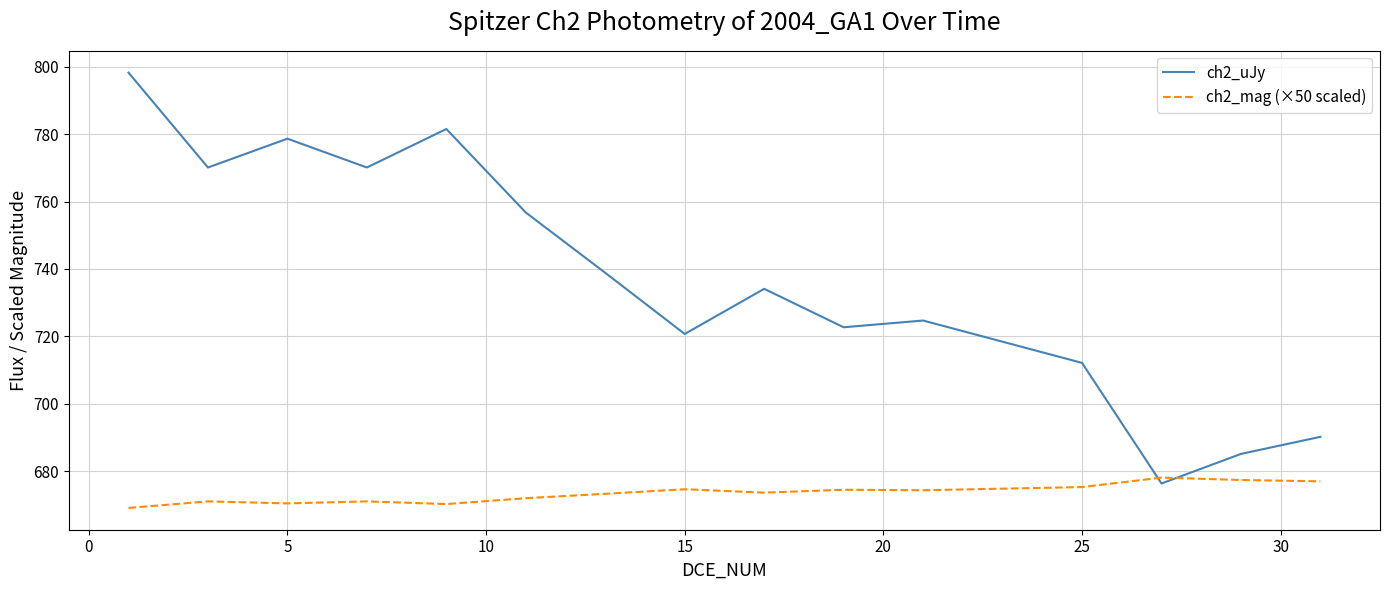

Which series ends up on top after the final intersection of ch2_uJy and ch2_mag (×50 scaled)?

ch2_uJy